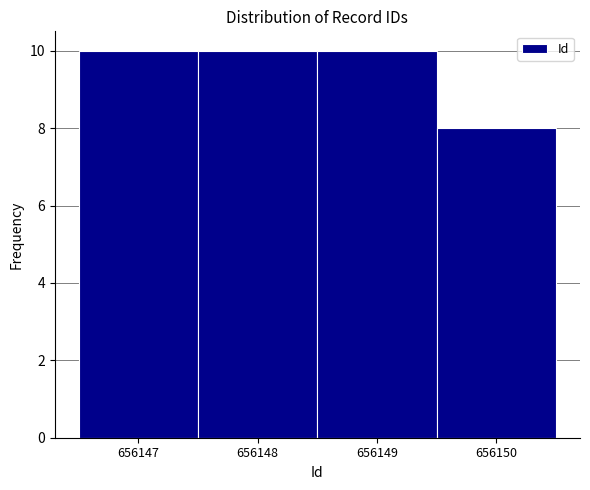

Reading left to right, transcribe this chart: for each bar, give the range it covers on the x-axis and its height. The values are not printed on the chart, so give them approximately, as read against the axis.

656146.5 to 656147.5: 10
656147.5 to 656148.5: 10
656148.5 to 656149.5: 10
656149.5 to 656150.5: 8